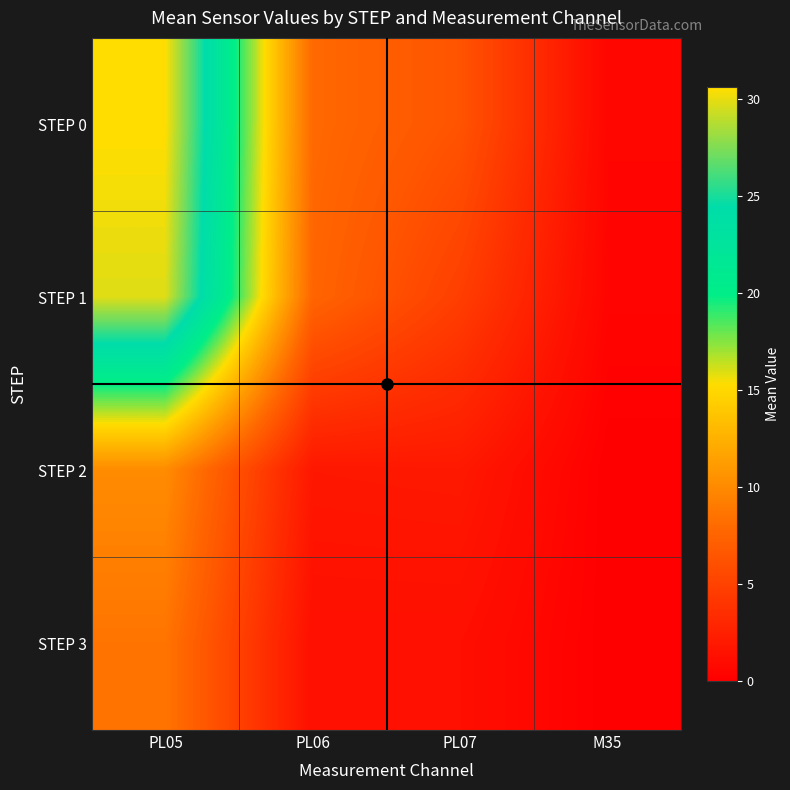

List the series in order of their peak value, highest first.

STEP 0, STEP 1, STEP 2, STEP 3